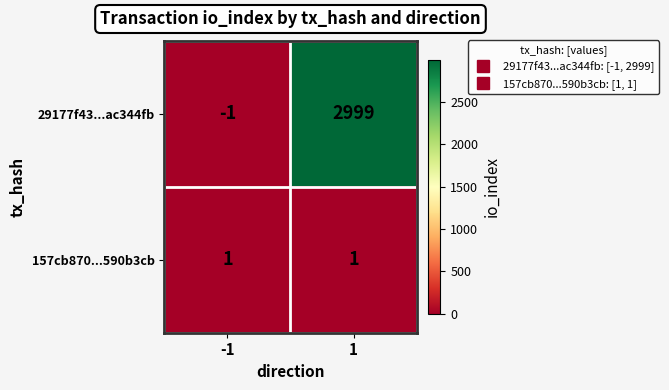

What is the spread (max minus min) of values at -1?

2